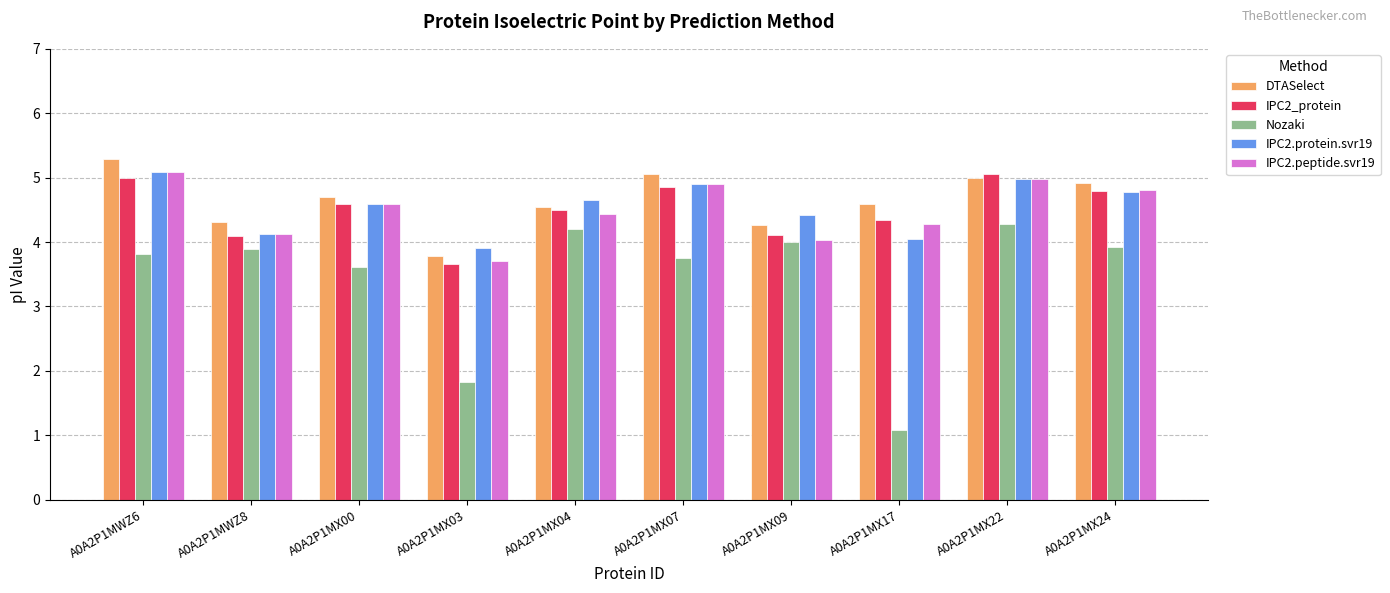

At how many categories does at least one series exceed 2?

10